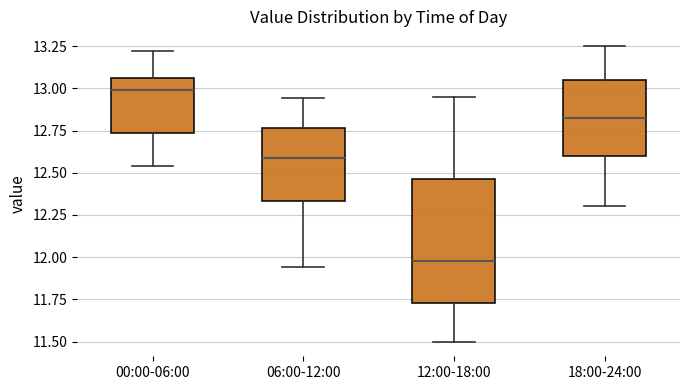

Reading left to right, transcribe this box plot: for each box, give where its median line is, the range the box spans, and where its two whiskers end, as read against the y-axis. The values are not printed on the chart, so give them approximately, as read against the axis.

00:00-06:00: median 13.00, box 12.75 to 13.05, whiskers 12.55 to 13.20
06:00-12:00: median 12.60, box 12.35 to 12.75, whiskers 11.95 to 12.95
12:00-18:00: median 12.00, box 11.75 to 12.45, whiskers 11.50 to 12.95
18:00-24:00: median 12.85, box 12.60 to 13.05, whiskers 12.30 to 13.25